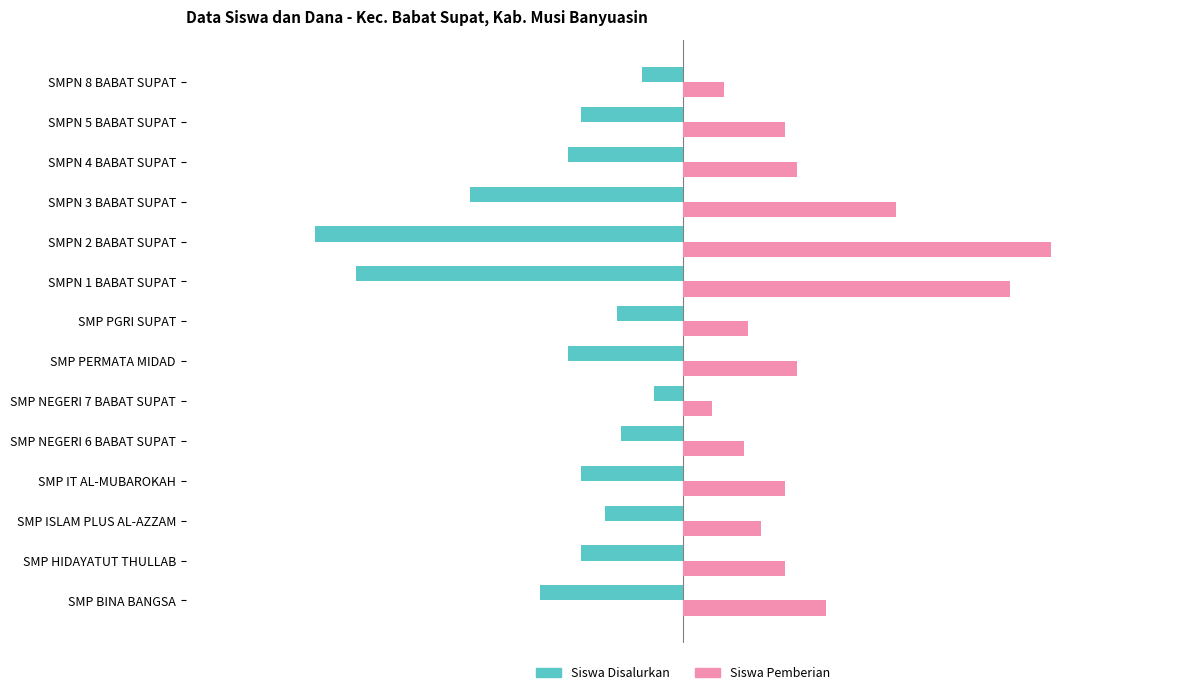

What are all the series names shown in the legend?

Siswa Disalurkan, Siswa Pemberian